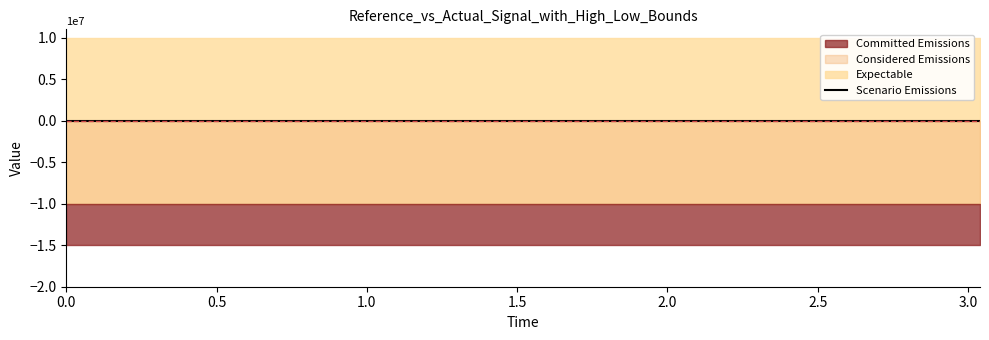

True or false: actual and reference cross at least once.

False